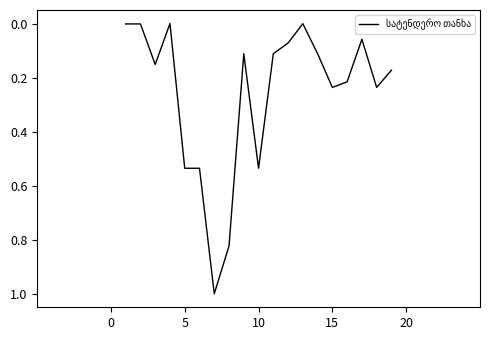

What is the difference between the maximum and minimum values?

1.0